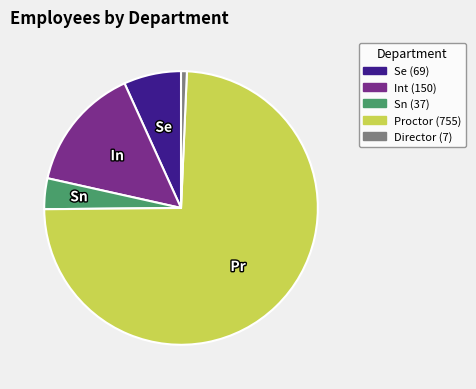

The Se slice represents 7% of the pie. True or false?

True